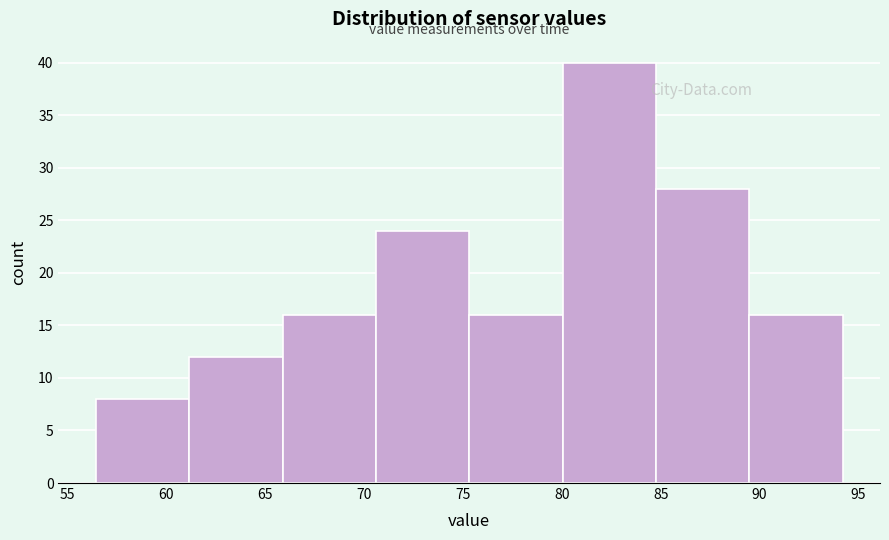

Reading left to right, transcribe this chart: for each bar, give the range it covers on the x-axis and its height. Neither the bar edges nor the heights are printed on the chart, so give them approximately, as read against the axes.

56.5 to 61.0: 8
61.0 to 66.0: 12
66.0 to 70.5: 16
70.5 to 75.5: 24
75.5 to 80.0: 16
80.0 to 85.0: 40
85.0 to 89.5: 28
89.5 to 94.0: 16